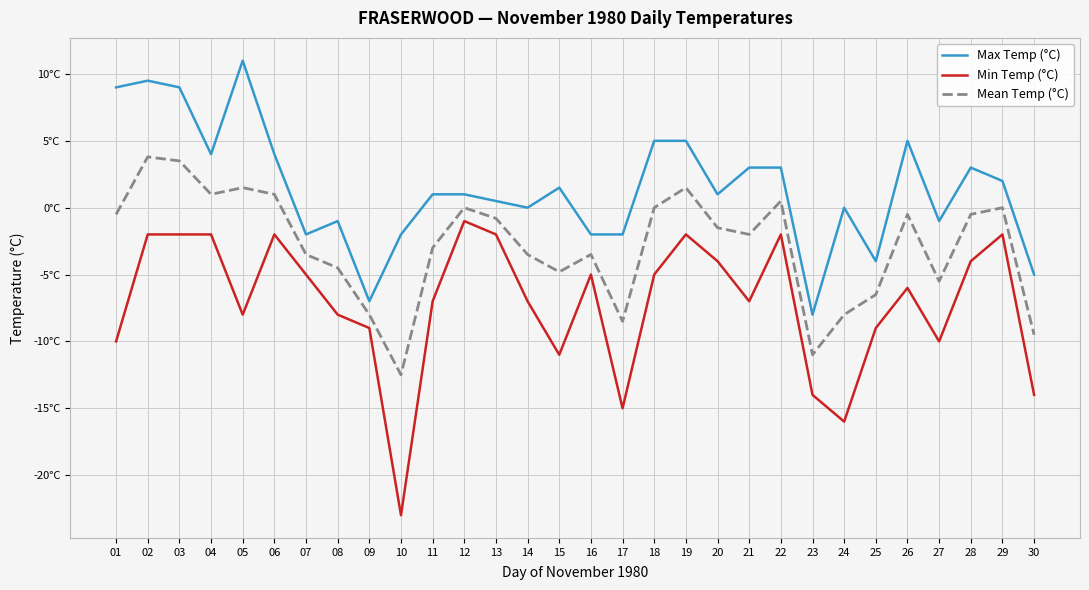

What is the sum of the Max Temp (°C) values at 16 and 27?

-3.0